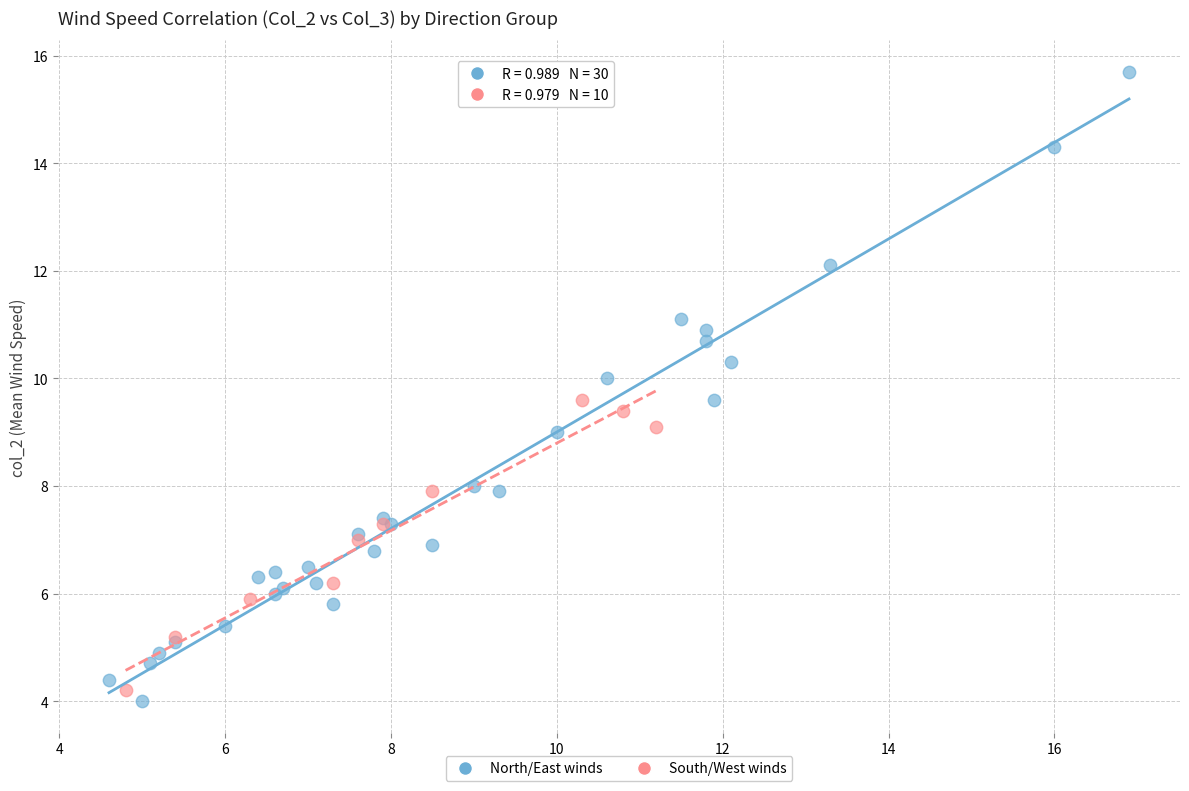

Which series contains the lowest Y value?

North/East winds